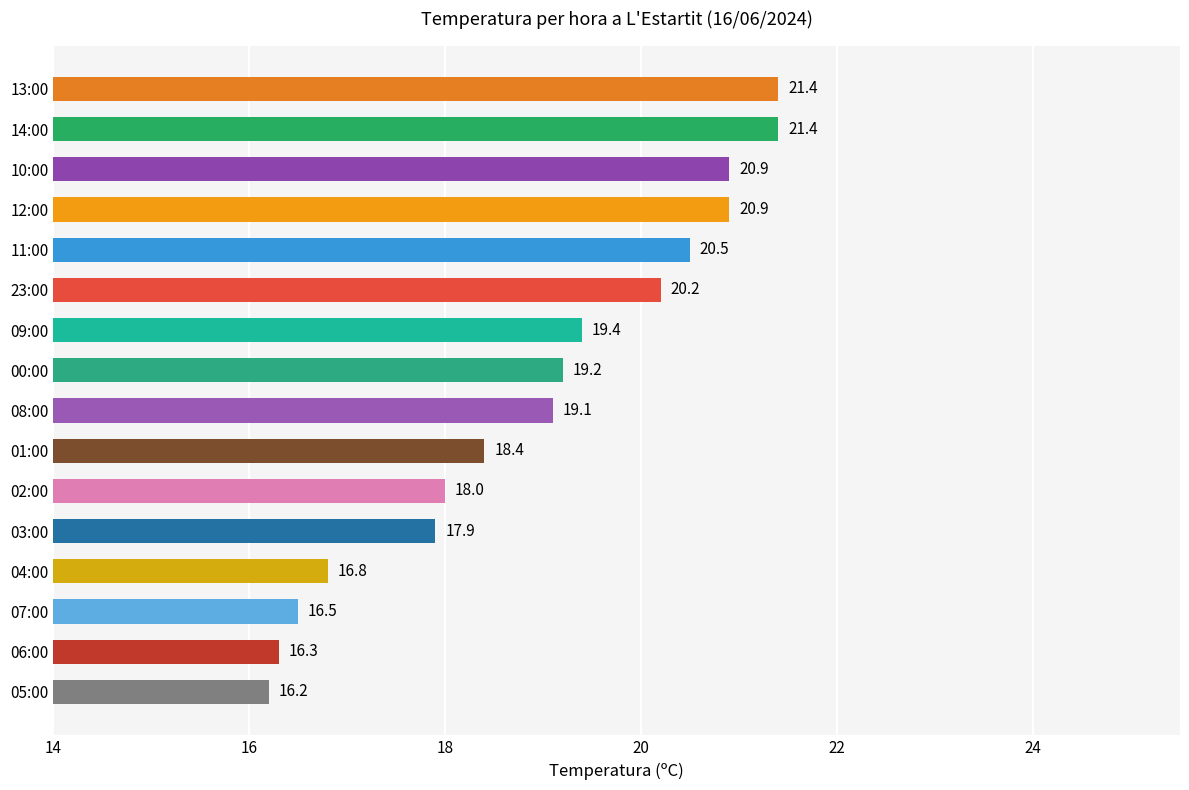

Reading bottom to top, what are all the values shown in this chart?

16.2	16.3	16.5	16.8	17.9	18.0	18.4	19.1	19.2	19.4	20.2	20.5	20.9	20.9	21.4	21.4